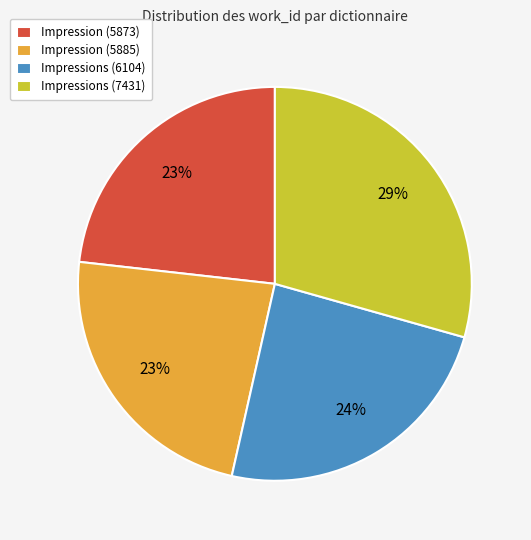

Does any single category account for the majority?

No